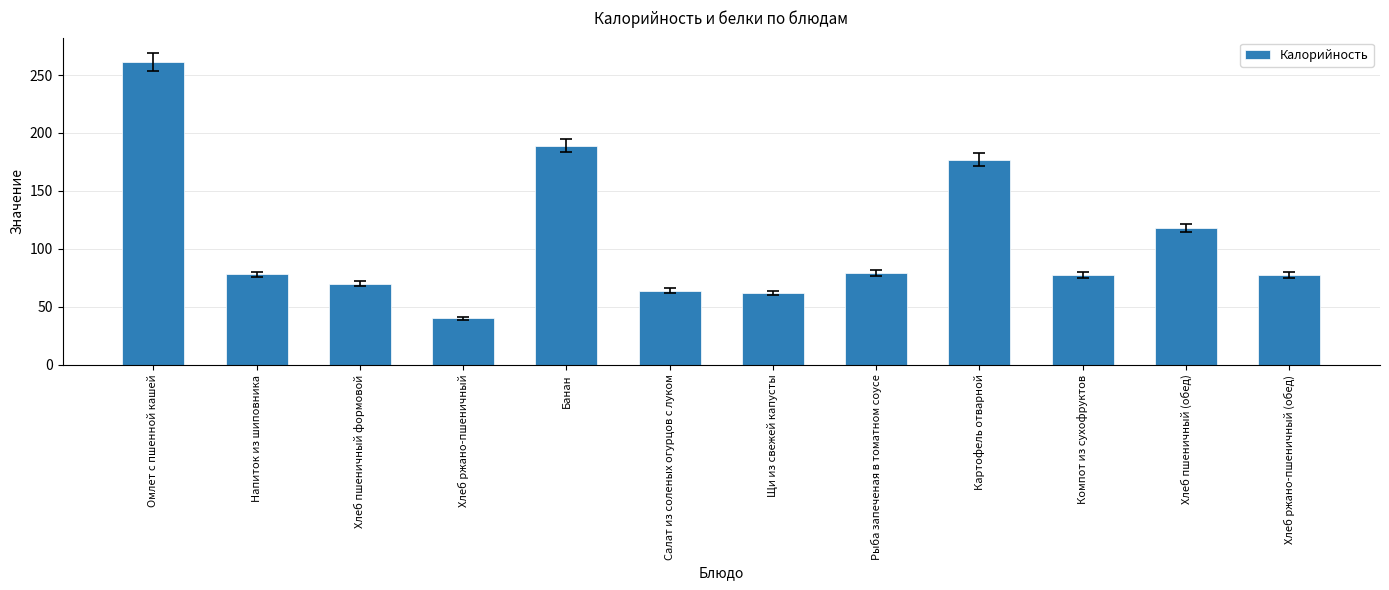

What is the label of the 6th bar from the right?

Щи из свежей капусты